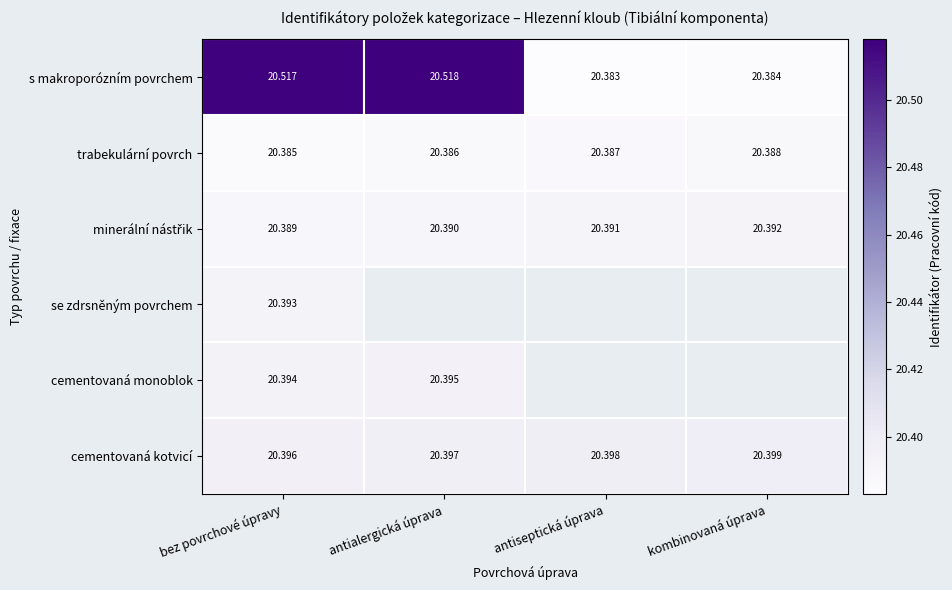

Where is cementovaná kotvicí nearest to the value 20?

bez povrchové úpravy